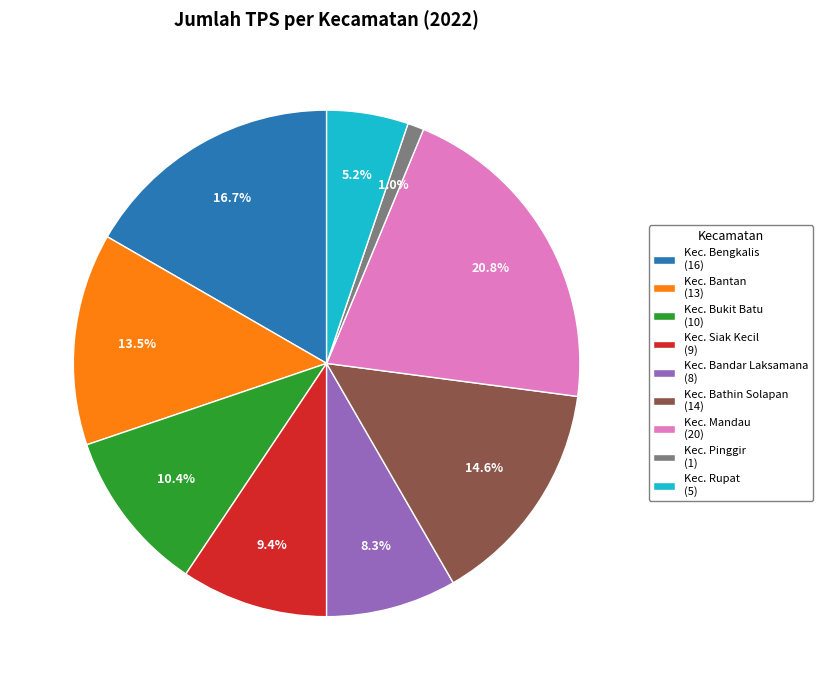

How many segments does this pie chart have?

9